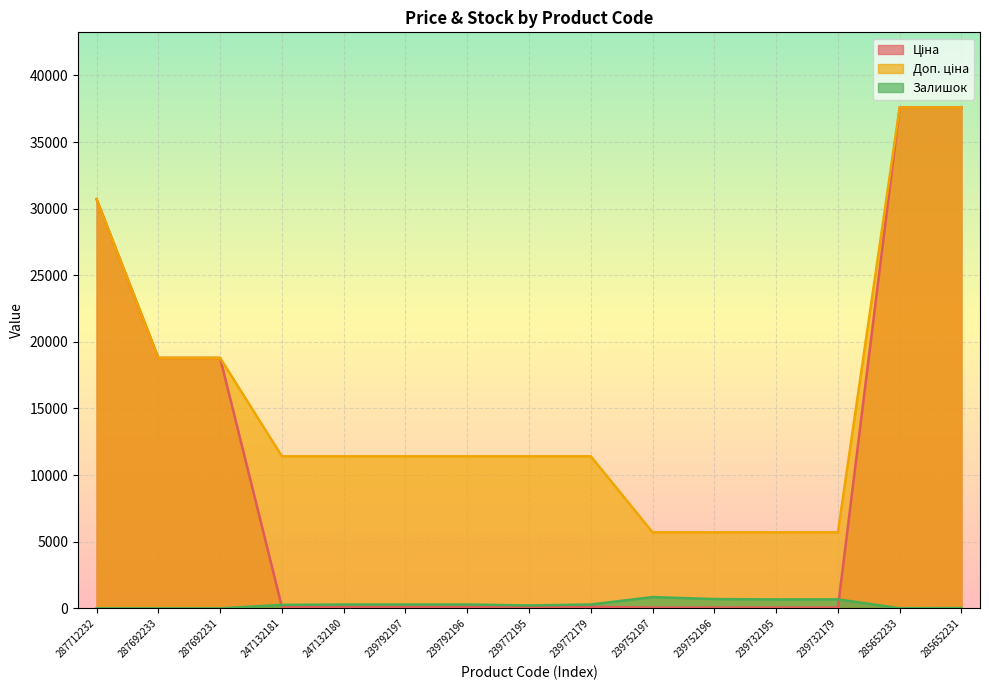

Which series has the largest total across all categories?

Доп. ціна